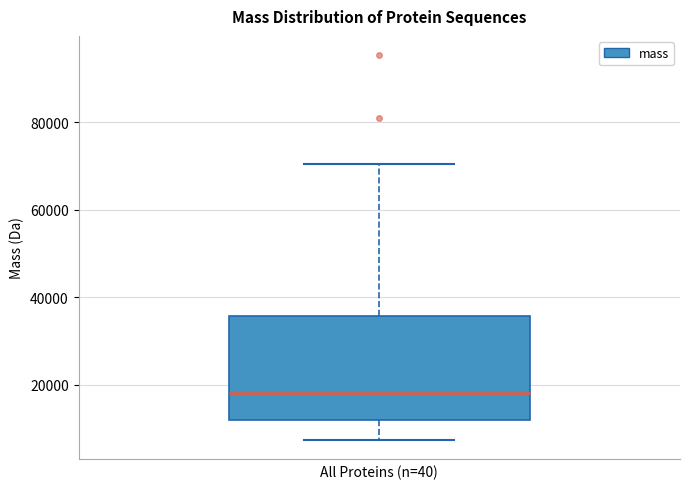

Transcribe this box plot: give where the median line is, the range the box spans, and where the two whiskers end, as read against the y-axis. The values are not printed on the chart, so give them approximately, as read against the axis.

median 18000, box 12000 to 36000, whiskers 8000 to 70000